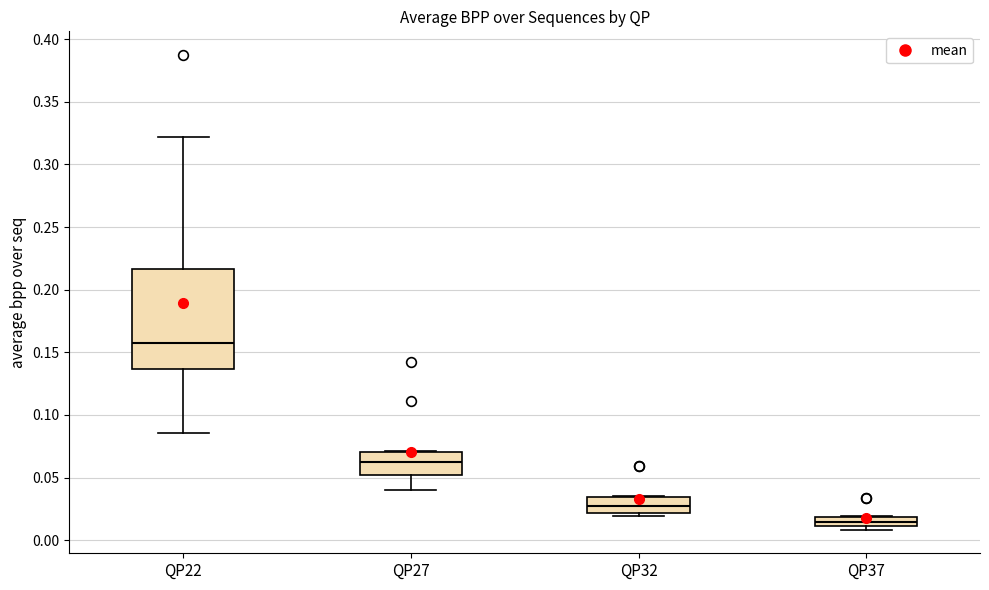

Which box is the tallest, from its lower edge to its upper edge?

QP22